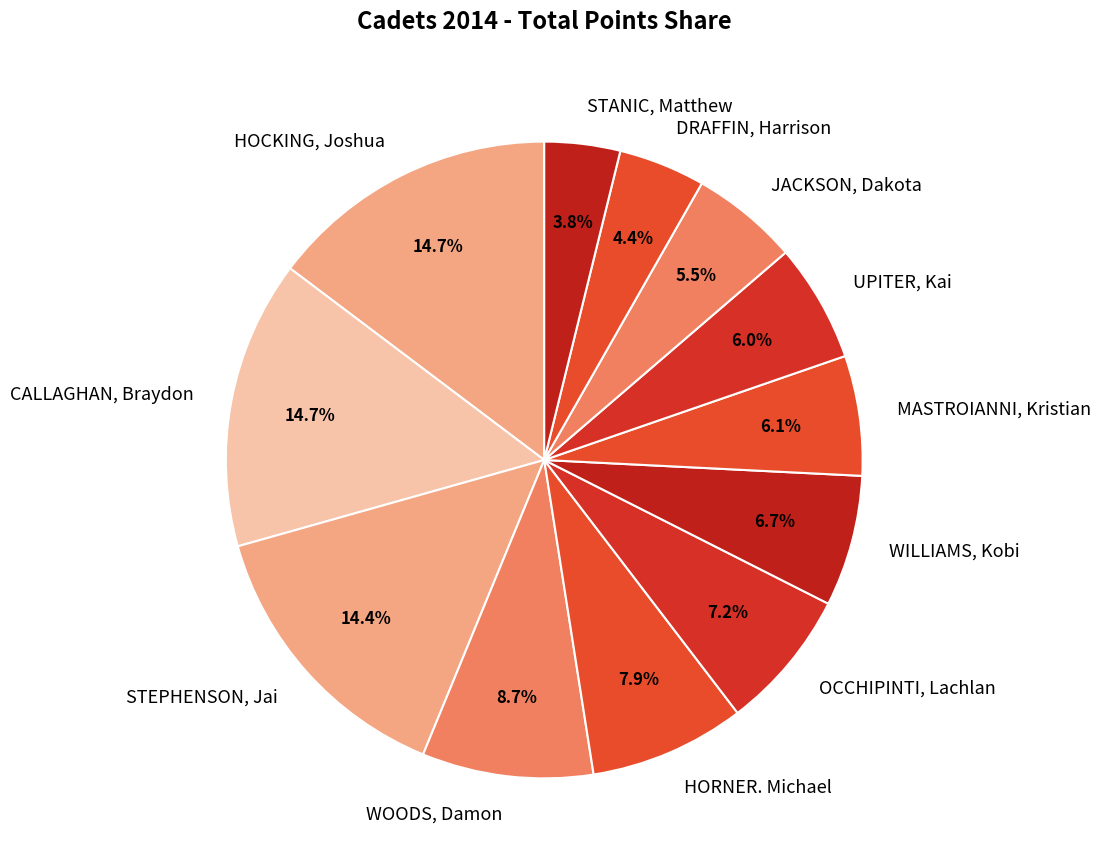

Does any single category account for the majority?

No